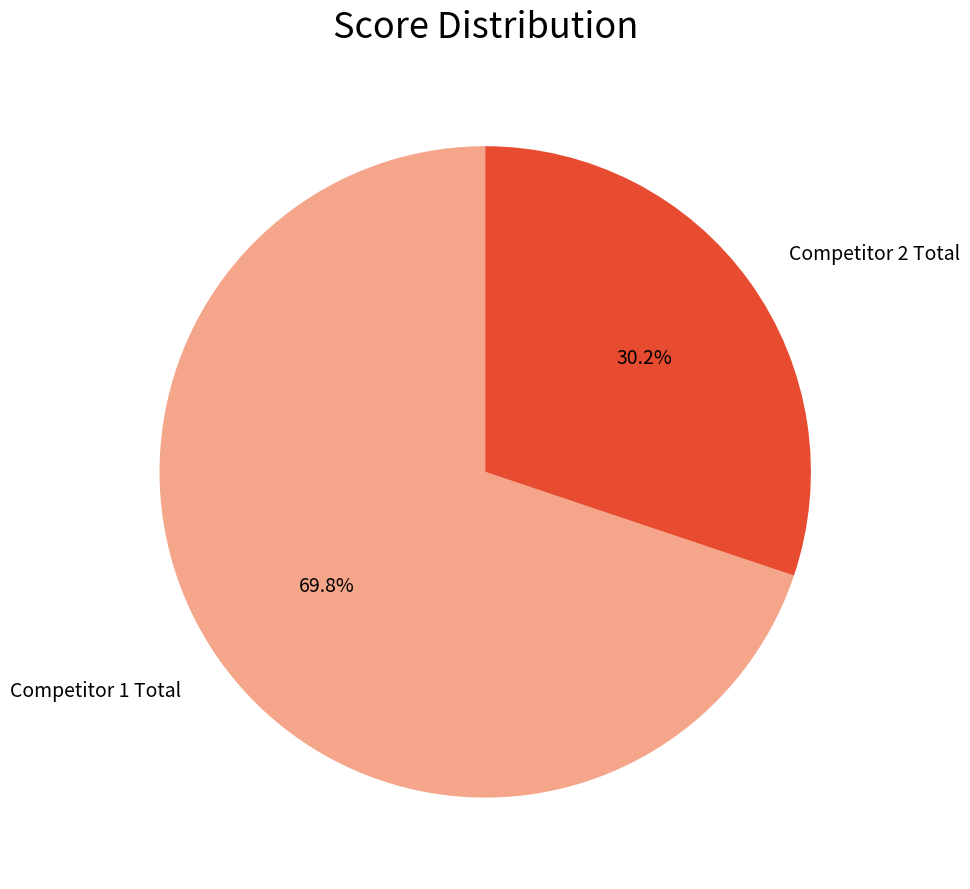

Is there any slice that represents more than half of the pie?

Yes